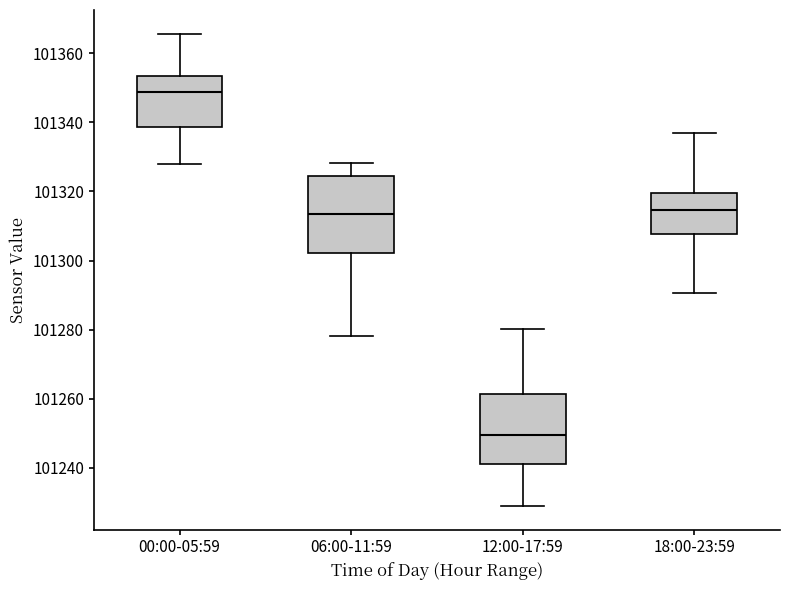

Reading left to right, read every box against the y-axis: the position of its median line, the range the box covers, and the ends of its whiskers. The values are not printed on the chart, so give them approximately, as read against the axis.

00:00-05:59: median 101348, box 101338 to 101354, whiskers 101328 to 101366
06:00-11:59: median 101314, box 101302 to 101324, whiskers 101278 to 101328
12:00-17:59: median 101250, box 101242 to 101262, whiskers 101228 to 101280
18:00-23:59: median 101314, box 101308 to 101320, whiskers 101290 to 101338